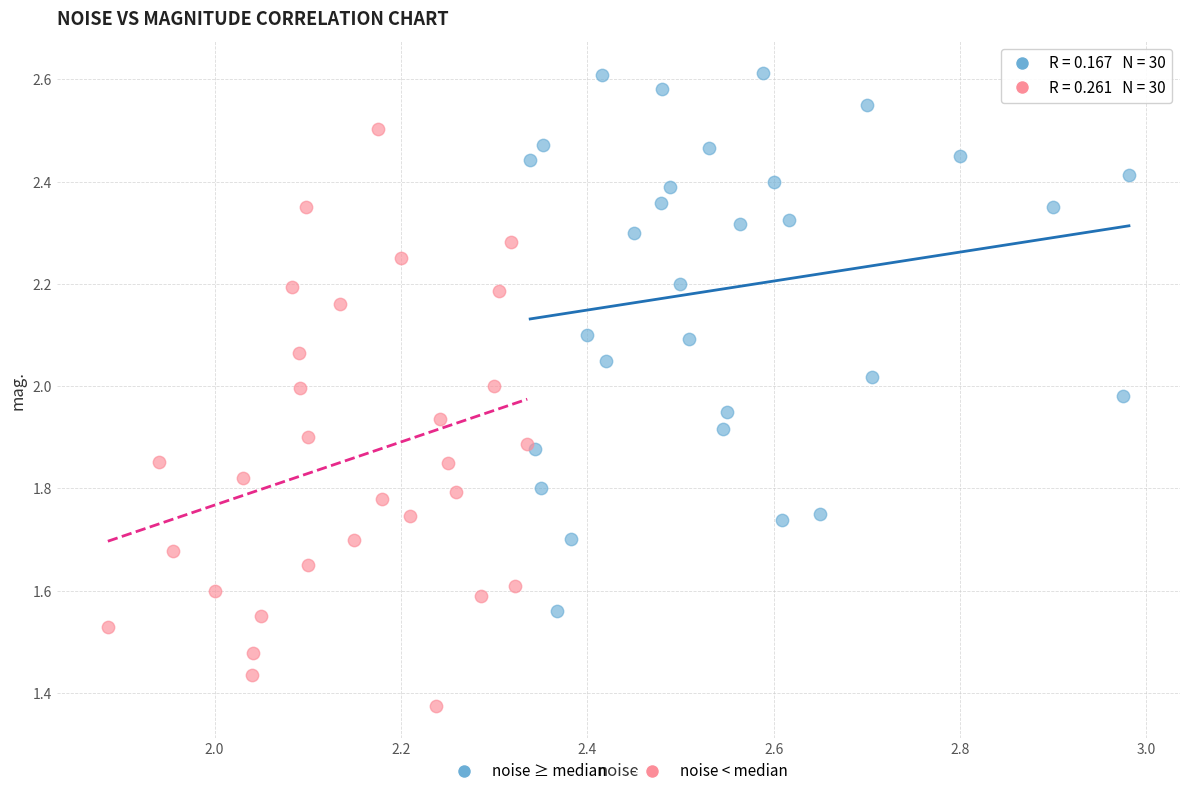

What are all the series names shown in the legend?

noise ≥ median, noise < median